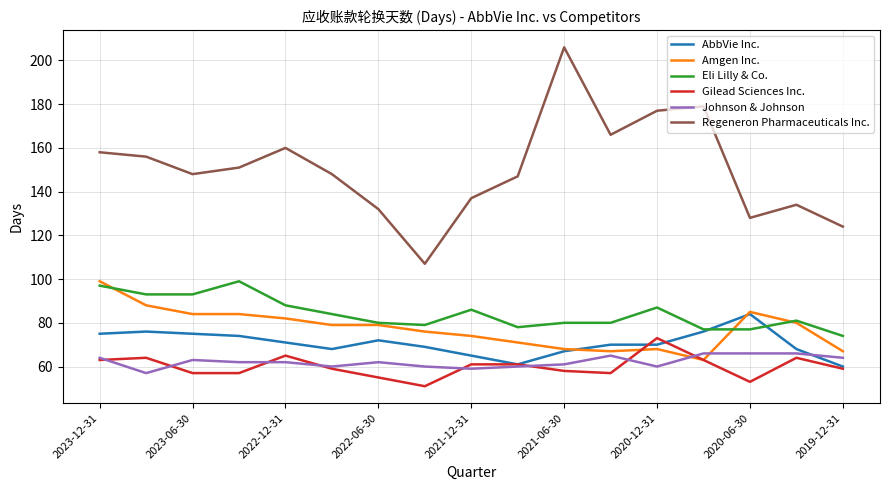

What is the lowest value of the Johnson & Johnson series?

57